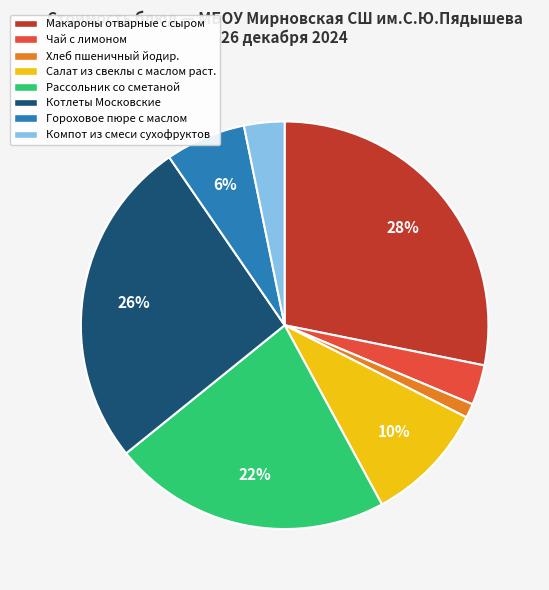

True or false: Гороховое пюре с маслом accounts for 19% of the total.

False